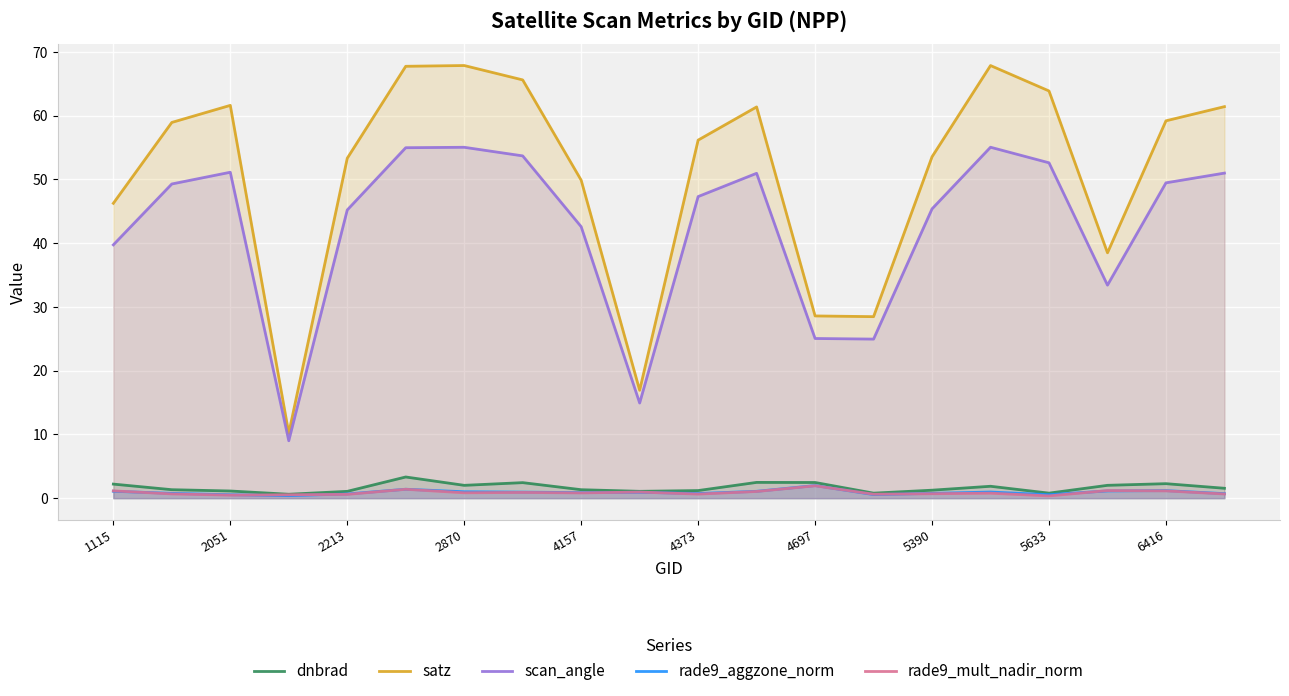

What is the maximum value shown in the chart?

67.9